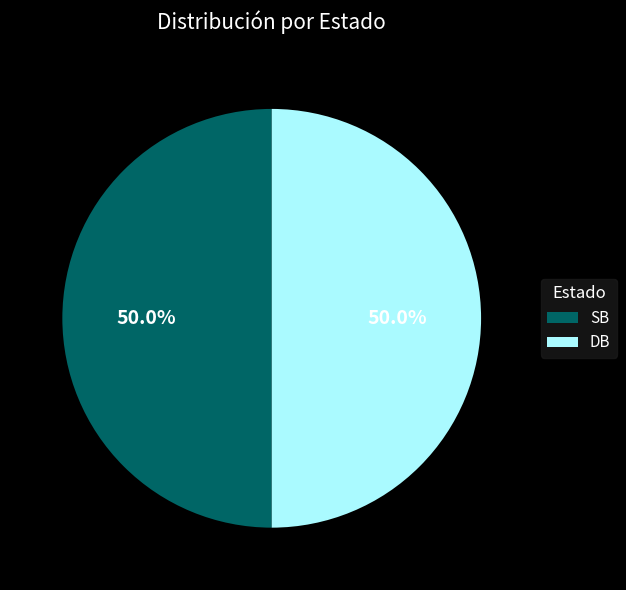

What is the ratio of the value at SB to the value at DB?

1.0